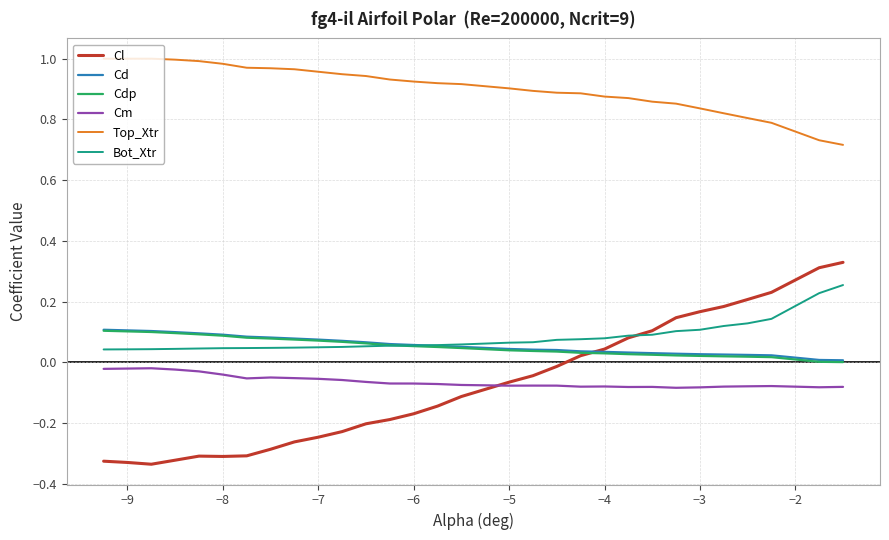

Which series has the largest total across all categories?

Top_Xtr